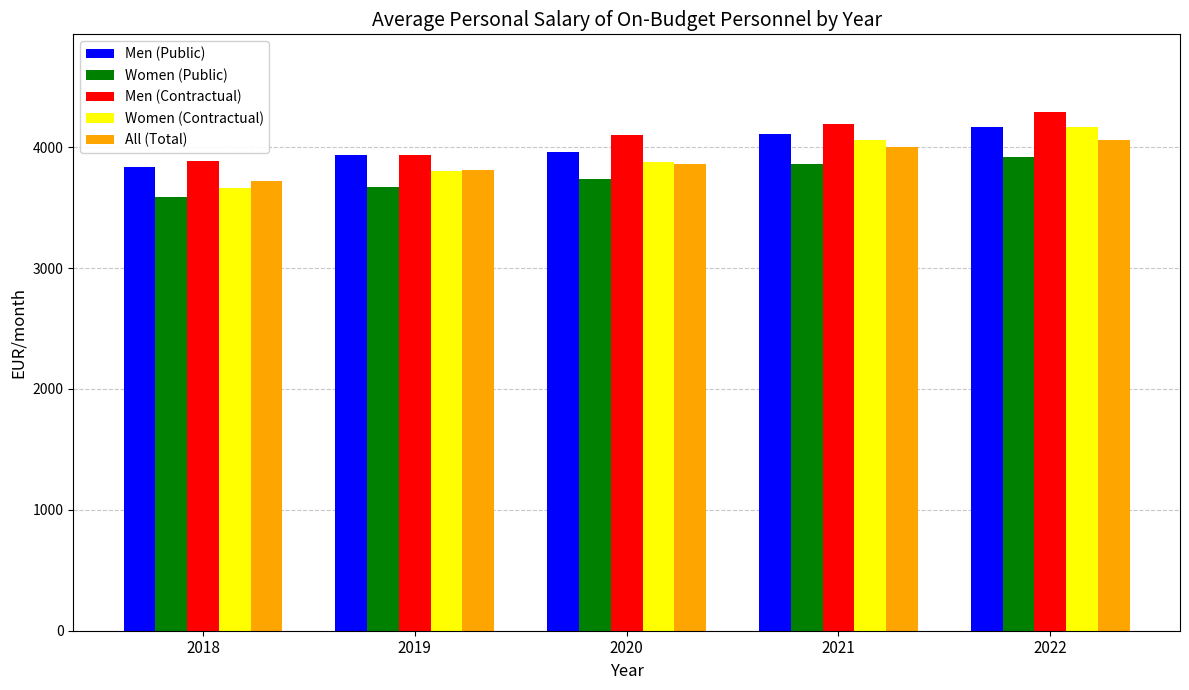

Reading left to right, extract all data points from this chart.

Men (Public): 3834.8	3933.0	3964.5	4112.9	4163.8
Women (Public): 3584.4	3674.8	3733.6	3859.0	3919.0
Men (Contractual): 3882.1	3936.5	4100.4	4193.0	4290.5
Women (Contractual): 3666.8	3802.6	3878.5	4057.1	4165.7
All (Total): 3721.6	3815.4	3863.5	4001.4	4059.7